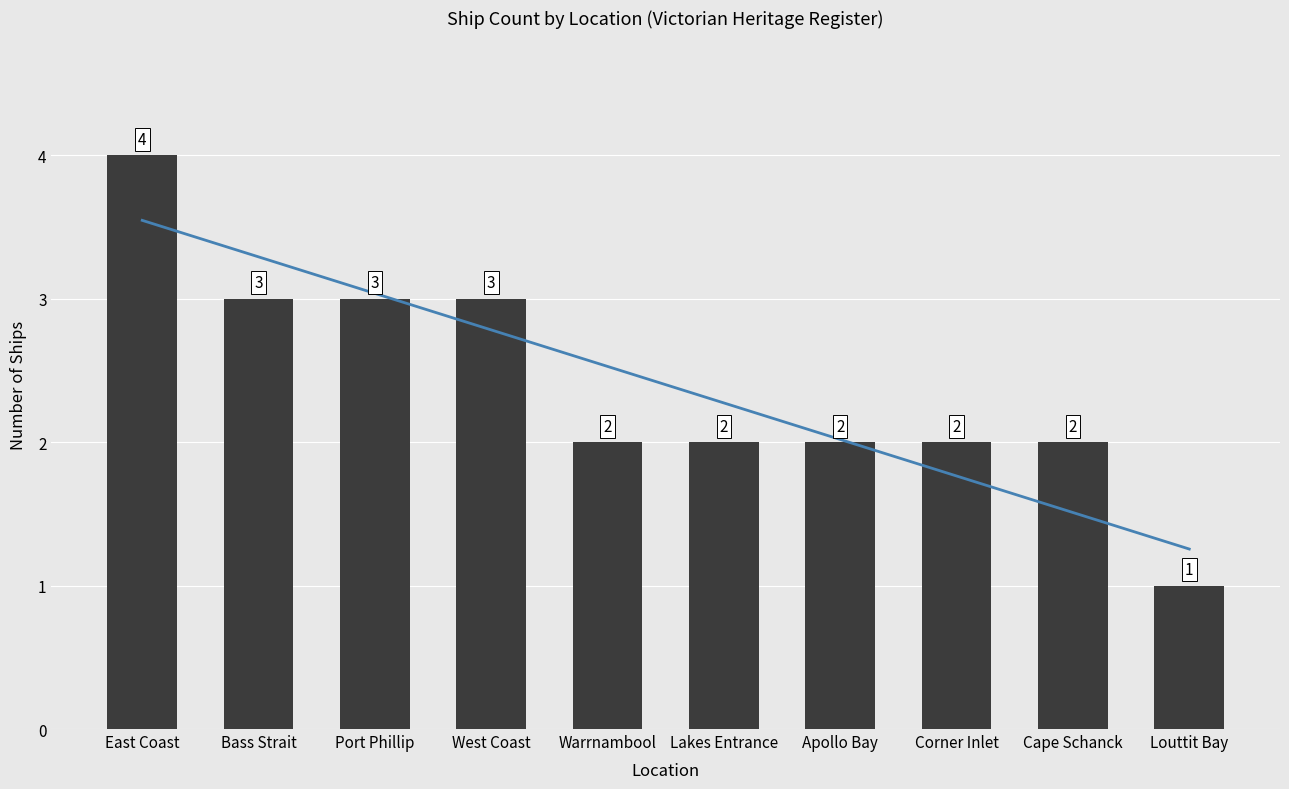

Reading right to left, what are all the values shown in this chart?

Trend: Louttit Bay=1.3	Cape Schanck=1.5	Corner Inlet=1.8	Apollo Bay=2.0	Lakes Entrance=2.3	Warrnambool=2.5	West Coast=2.8	Port Phillip=3.0	Bass Strait=3.3	East Coast=3.5
Ship Count: Louttit Bay=1.0	Cape Schanck=2.0	Corner Inlet=2.0	Apollo Bay=2.0	Lakes Entrance=2.0	Warrnambool=2.0	West Coast=3.0	Port Phillip=3.0	Bass Strait=3.0	East Coast=4.0